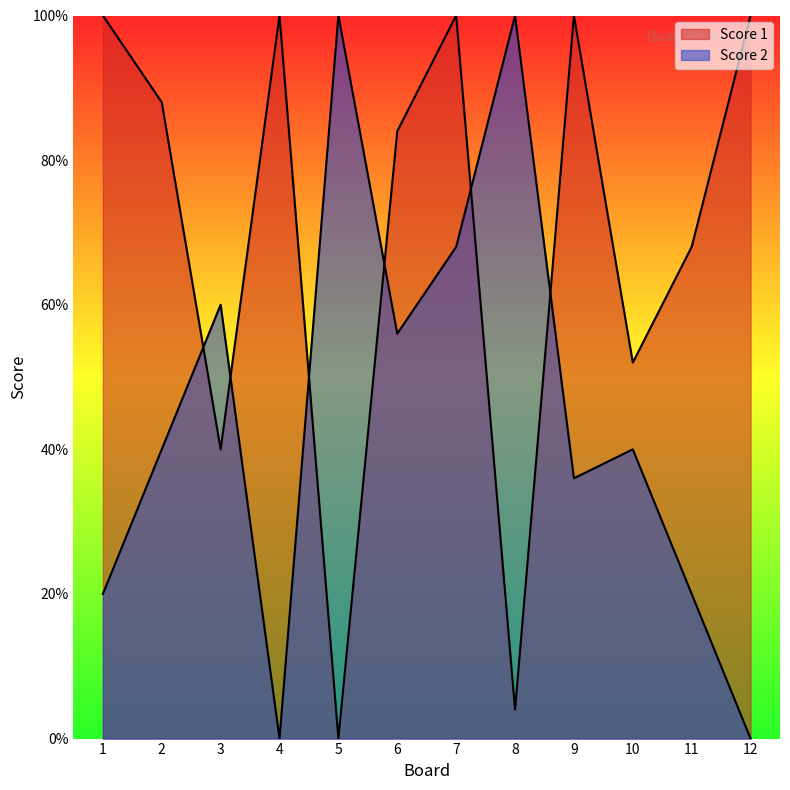

Rank the categories by Score 1 value from lowest to highest.

5, 8, 3, 10, 11, 6, 2, 1, 4, 7, 9, 12